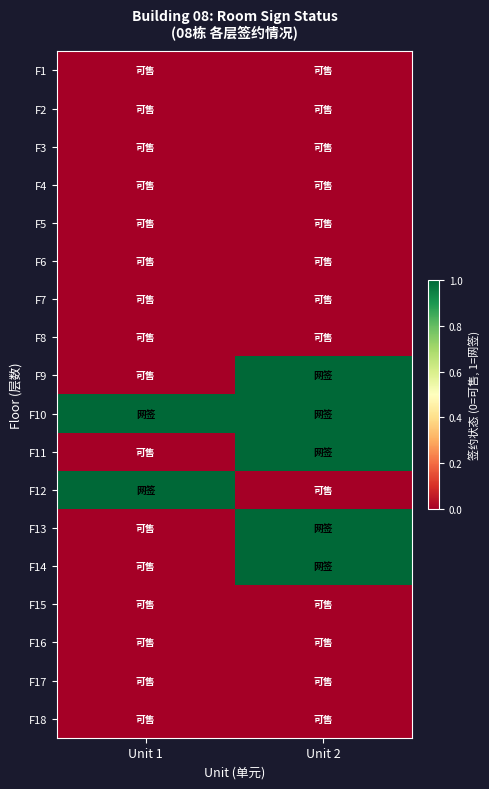

Reading left to right, transcribe all the data shown in this chart.

F1: Unit 1=0	Unit 2=0
F2: Unit 1=0	Unit 2=0
F3: Unit 1=0	Unit 2=0
F4: Unit 1=0	Unit 2=0
F5: Unit 1=0	Unit 2=0
F6: Unit 1=0	Unit 2=0
F7: Unit 1=0	Unit 2=0
F8: Unit 1=0	Unit 2=0
F9: Unit 1=0	Unit 2=1
F10: Unit 1=1	Unit 2=1
F11: Unit 1=0	Unit 2=1
F12: Unit 1=1	Unit 2=0
F13: Unit 1=0	Unit 2=1
F14: Unit 1=0	Unit 2=1
F15: Unit 1=0	Unit 2=0
F16: Unit 1=0	Unit 2=0
F17: Unit 1=0	Unit 2=0
F18: Unit 1=0	Unit 2=0